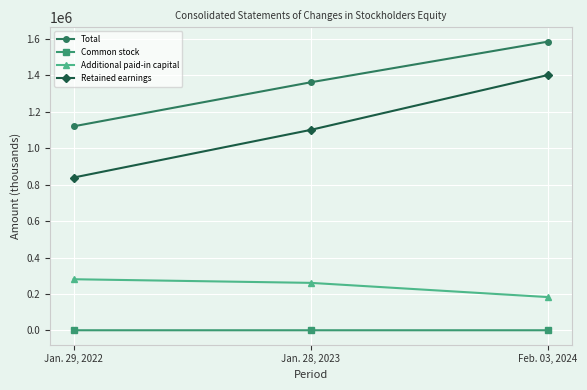

What are all the series names shown in the legend?

Total, Common stock, Additional paid-in capital, Retained earnings